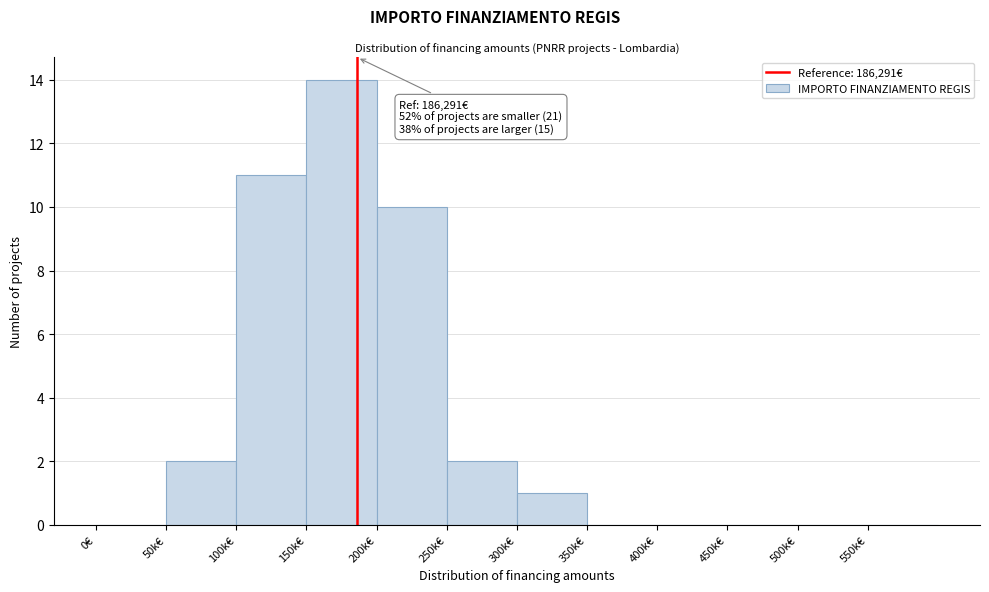

Reading left to right, extract all data points from this chart.

0€=0	50k€=2	100k€=11	150k€=14	200k€=10	250k€=2	300k€=1	350k€=0	400k€=0	450k€=0	500k€=0	550k€=0